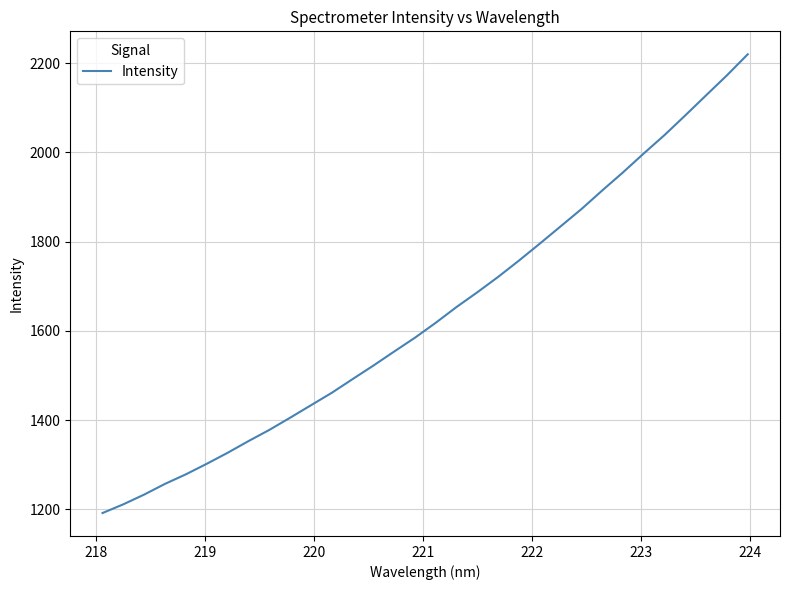

What is the maximum value shown in the chart?

2219.9